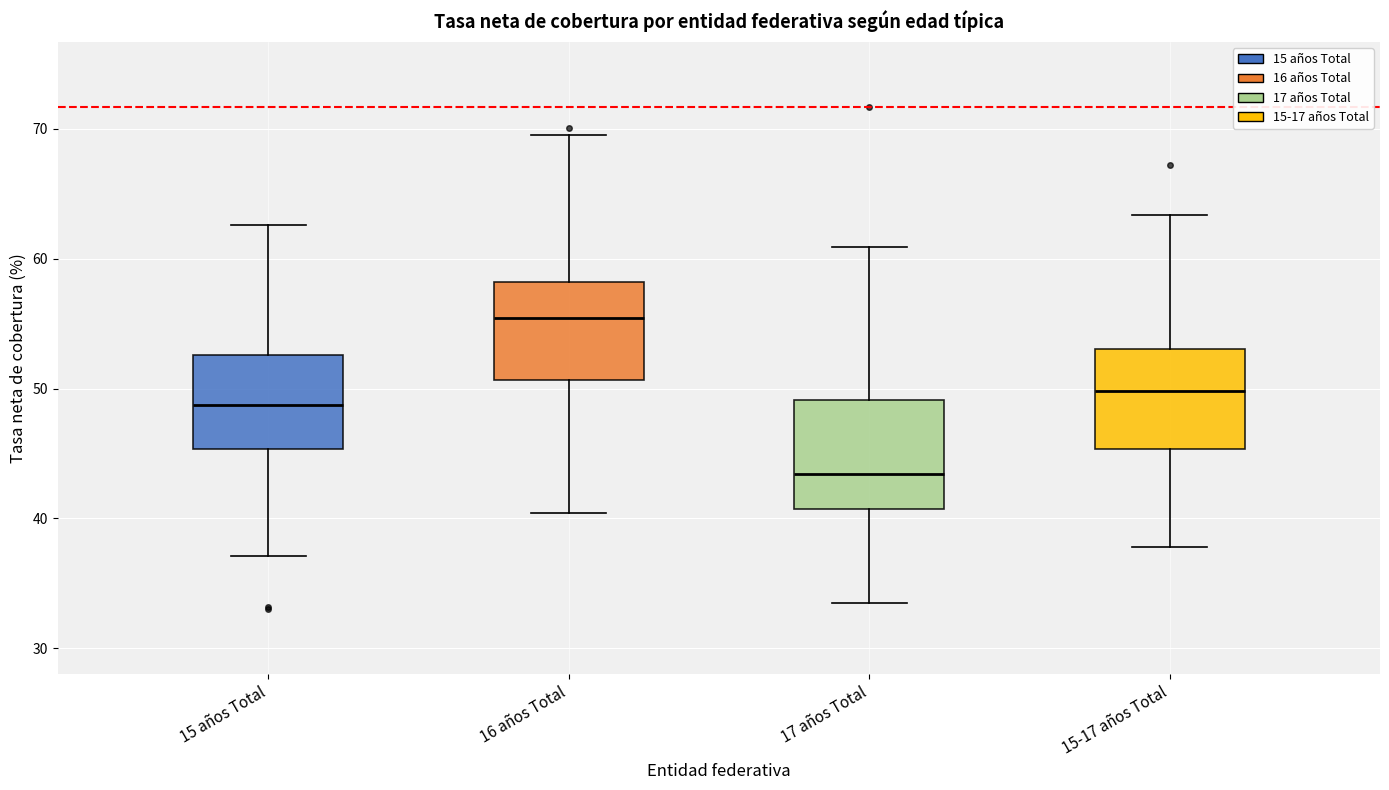

Which box's median line is the highest?

16 años Total